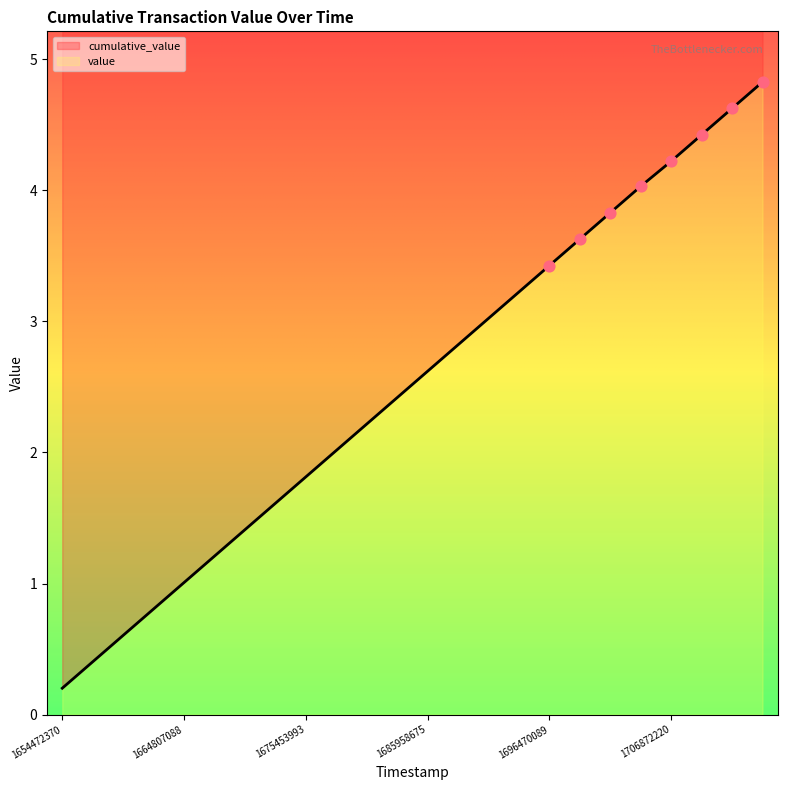

Between 1680701734 and 1670017775, which is larger?

1680701734